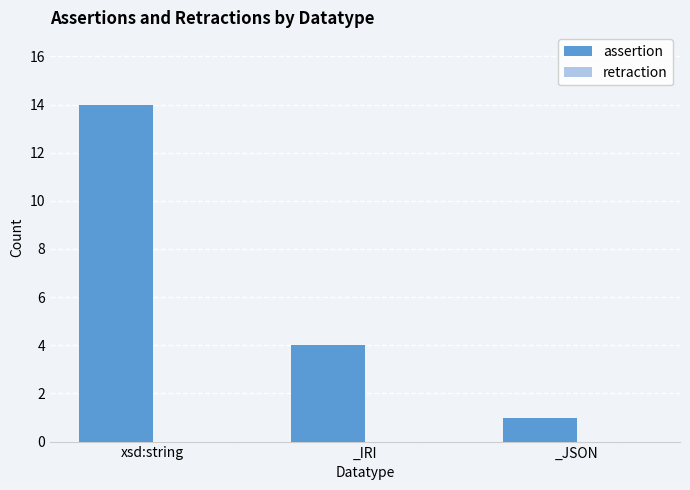

What is the label of the 2nd bar from the right?

_IRI